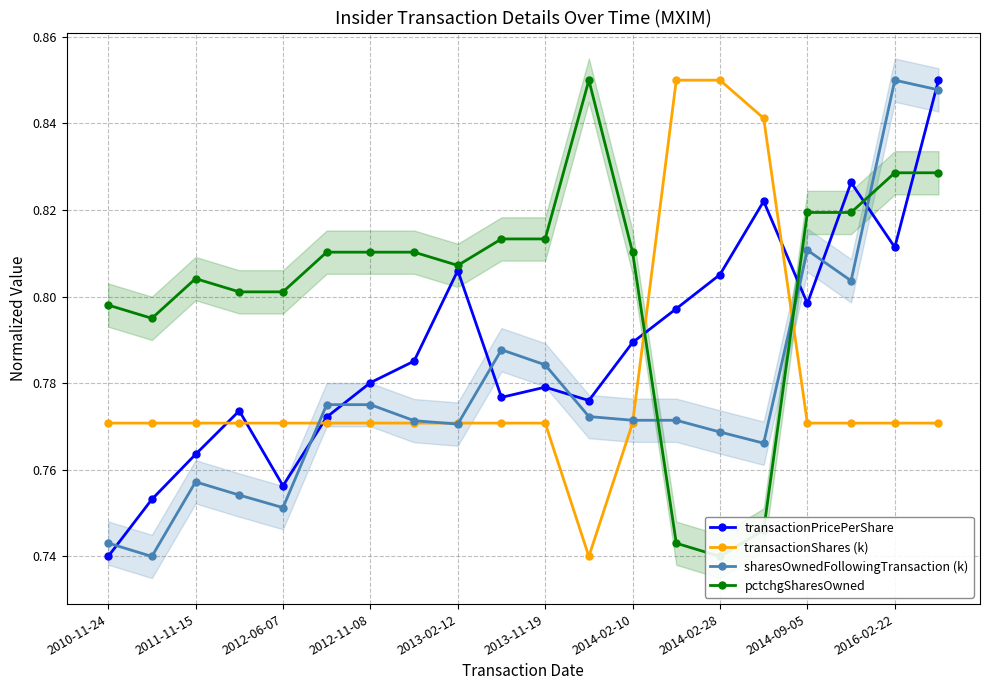

How many sharesOwnedFollowingTransaction (k) values are between 0 and 1?

20